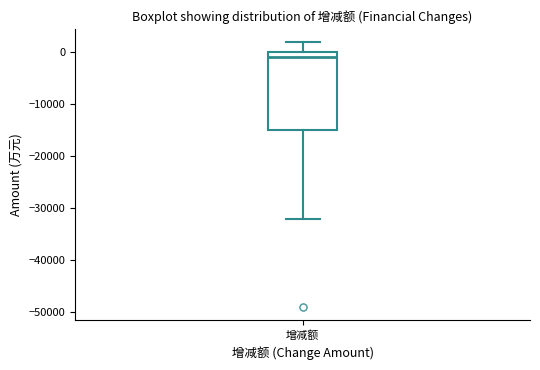

Where does the upper whisker of the box for 增减额 end on the y-axis? The values are not printed on the chart, so give them approximately, as read against the axis.

2000